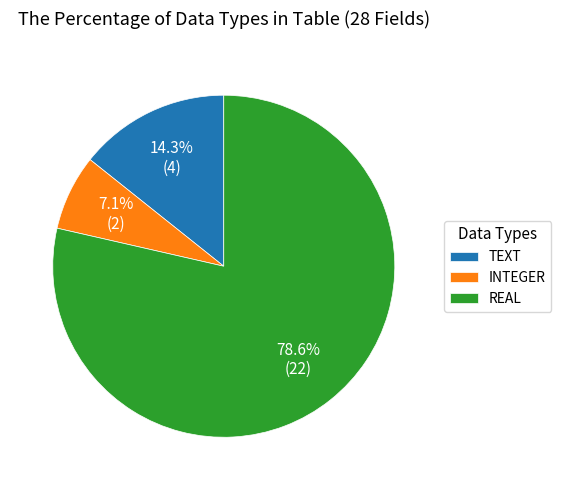

To the nearest percent, what is the average slice percentage?

33%